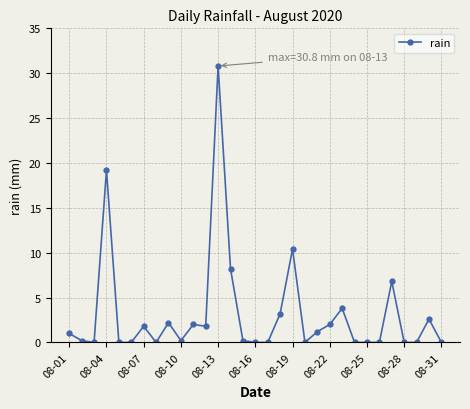

What is the average value?

3.1